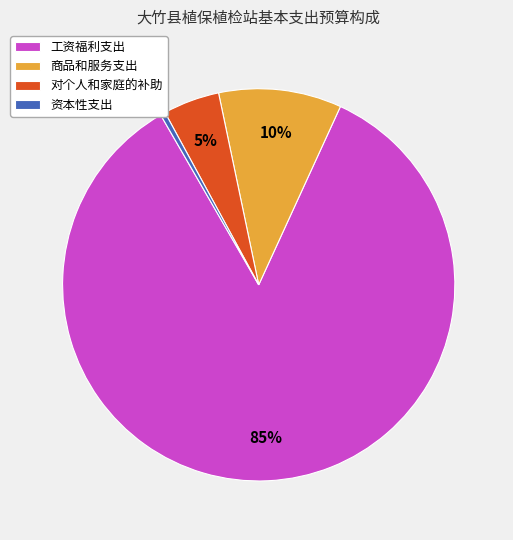

To the nearest percent, what is the average slice percentage?

25%